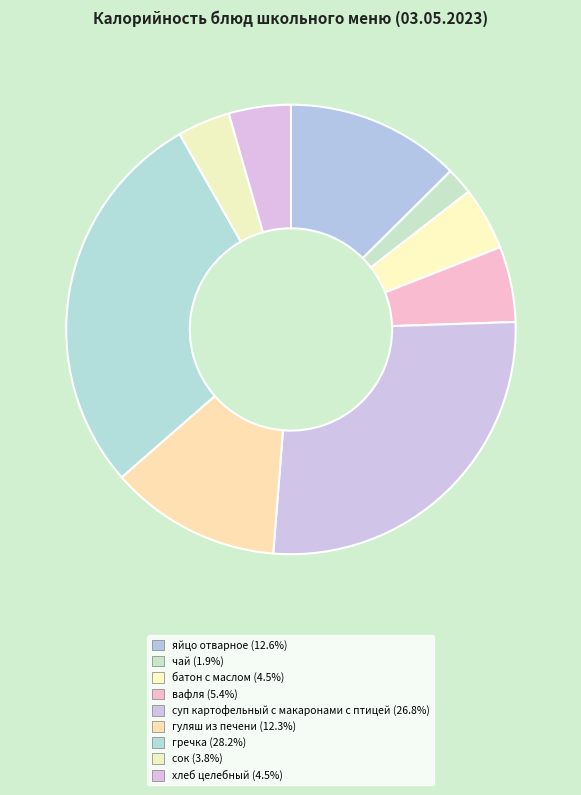

Is it true that батон с маслом is 5% of the pie?

True